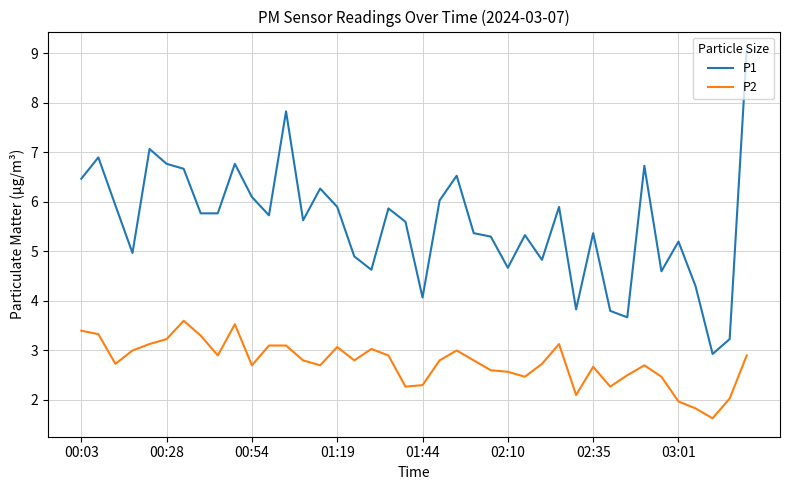

True or false: P2 and P1 intersect in this chart.

False